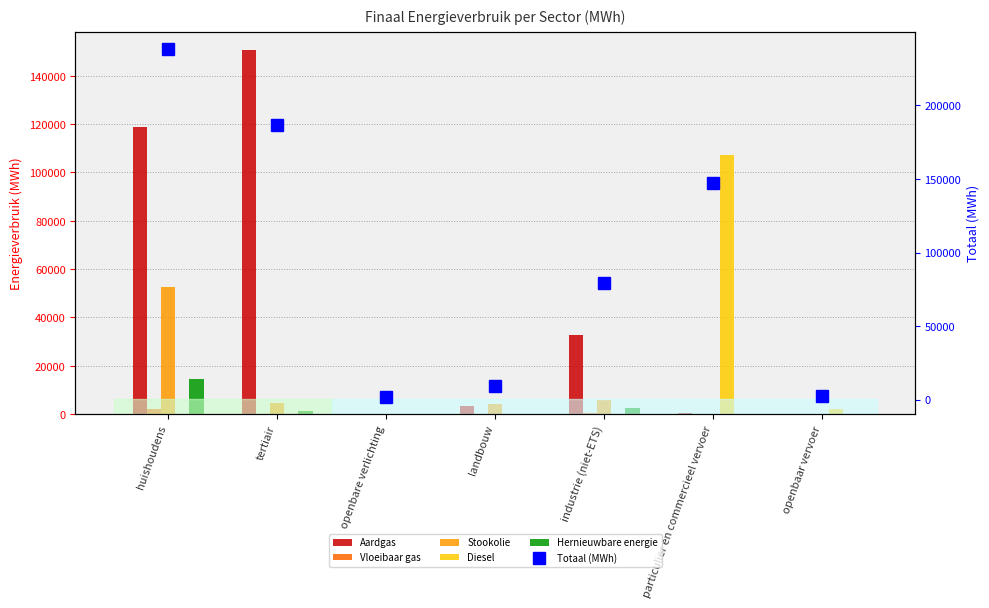

How many groups of bars are there?

7